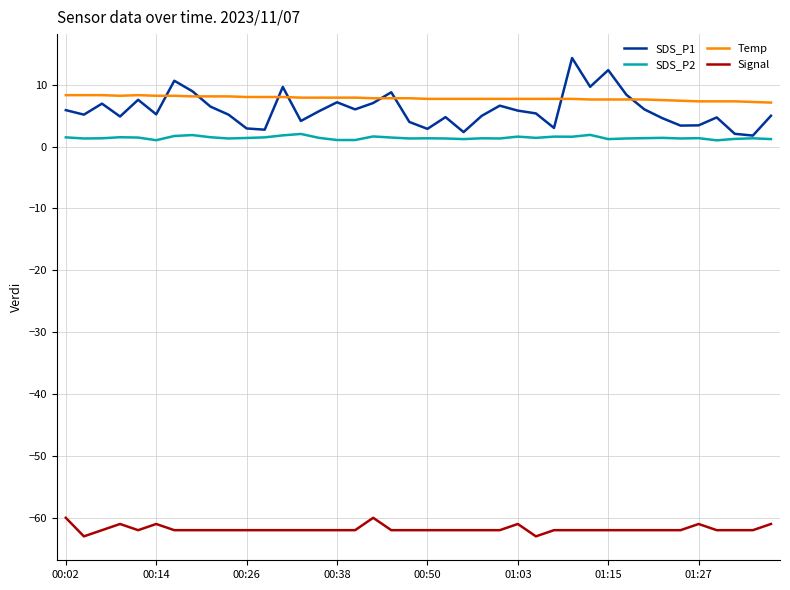

Which series has the widest spread of values?

SDS_P1